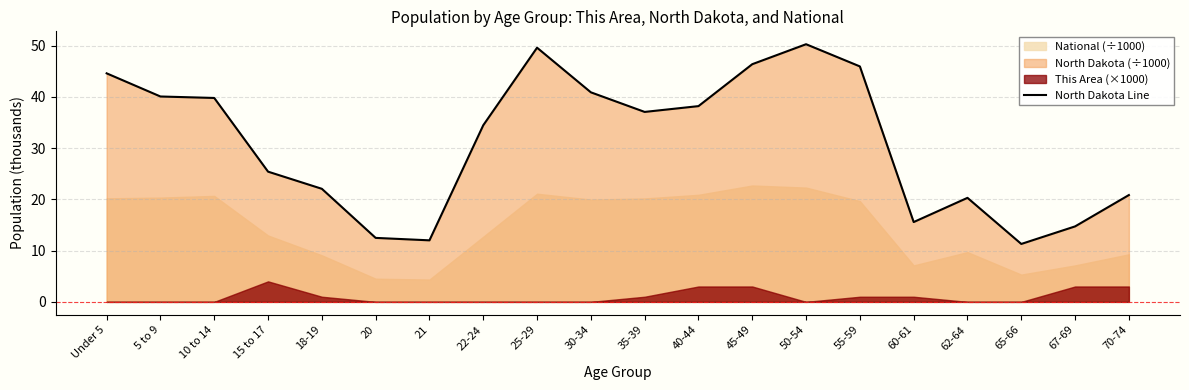

Reading left to right, extract all data points from this chart.

Under 5=44.6	5 to 9=40.1	10 to 14=39.8	15 to 17=25.4	18-19=22.1	20=12.5	21=12.0	22-24=34.5	25-29=49.6	30-34=40.9	35-39=37.1	40-44=38.2	45-49=46.4	50-54=50.3	55-59=45.9	60-61=15.6	62-64=20.3	65-66=11.3	67-69=14.7	70-74=20.8